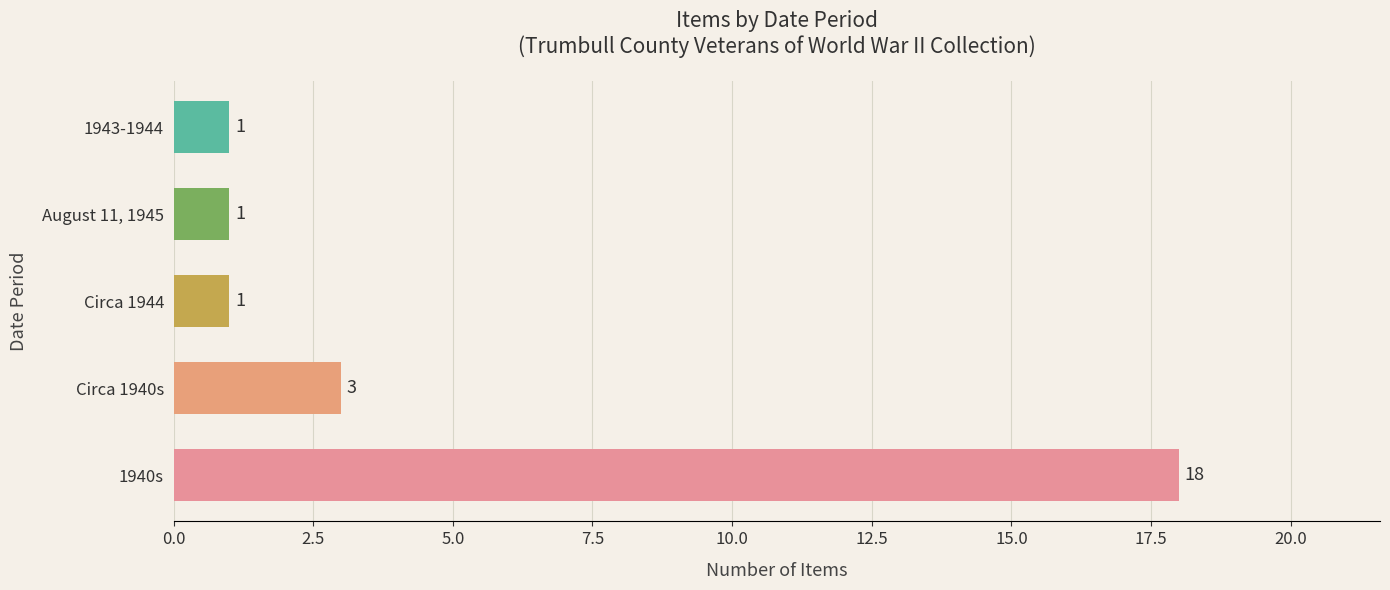

True or false: the data shows 1 at Circa 1944.

True